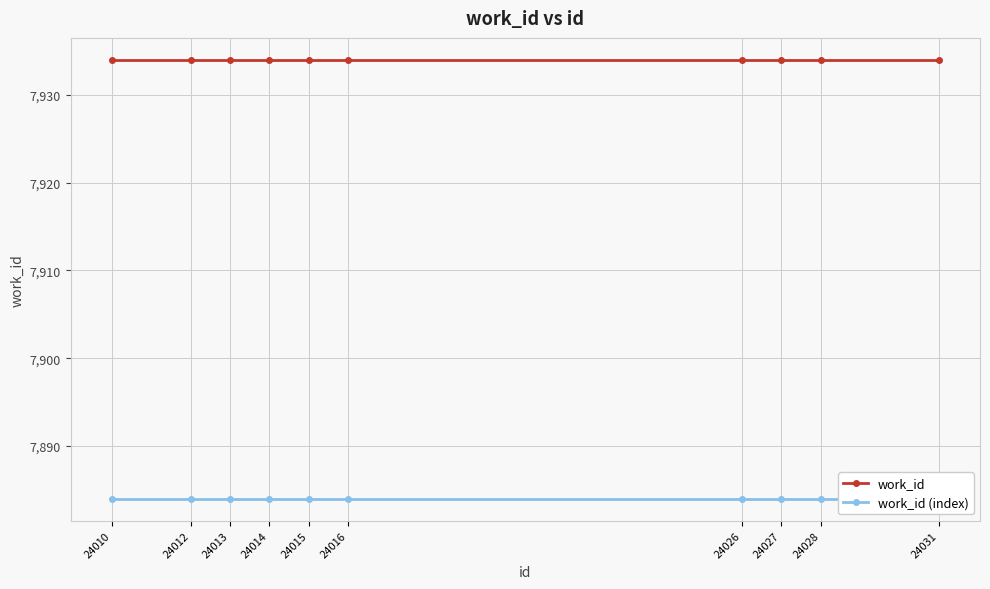

At 24026, list the series in order from smallest to largest.

work_id (index), work_id